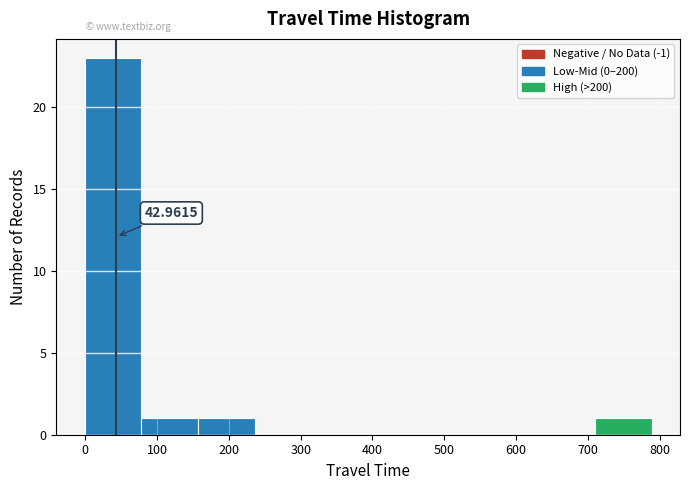

Which range on the x-axis has the tallest bar?

-1 to 78